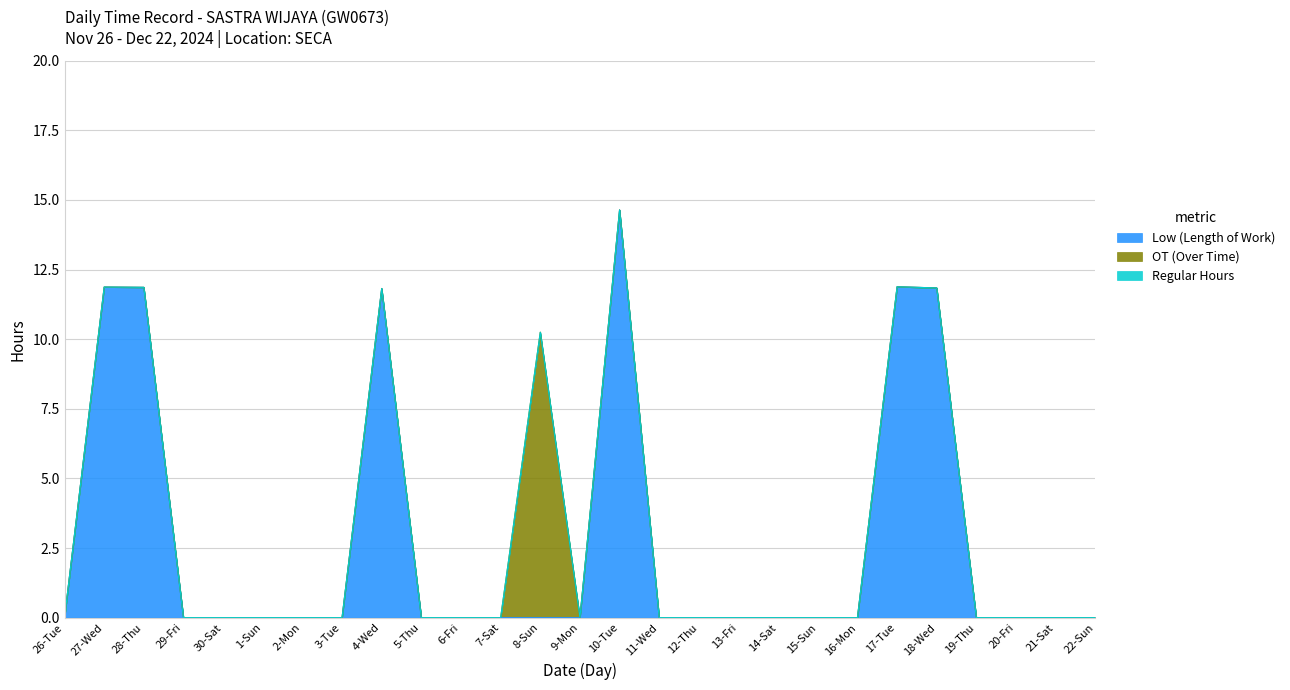

Reading left to right, list all the values displayed in this chart.

Low (Length of Work): 26-Tue=0.0	27-Wed=11.9	28-Thu=11.9	29-Fri=0.0	30-Sat=0.0	1-Sun=0.0	2-Mon=0.0	3-Tue=0.0	4-Wed=11.8	5-Thu=0.0	6-Fri=0.0	7-Sat=0.0	8-Sun=0.0	9-Mon=0.0	10-Tue=14.6	11-Wed=0.0	12-Thu=0.0	13-Fri=0.0	14-Sat=0.0	15-Sun=0.0	16-Mon=0.0	17-Tue=11.9	18-Wed=11.8	19-Thu=0.0	20-Fri=0.0	21-Sat=0.0	22-Sun=0.0
OT (Over Time): 26-Tue=0.0	27-Wed=0.0	28-Thu=0.0	29-Fri=0.0	30-Sat=0.0	1-Sun=0.0	2-Mon=0.0	3-Tue=0.0	4-Wed=0.0	5-Thu=0.0	6-Fri=0.0	7-Sat=0.0	8-Sun=10.2	9-Mon=0.0	10-Tue=0.0	11-Wed=0.0	12-Thu=0.0	13-Fri=0.0	14-Sat=0.0	15-Sun=0.0	16-Mon=0.0	17-Tue=0.0	18-Wed=0.0	19-Thu=0.0	20-Fri=0.0	21-Sat=0.0	22-Sun=0.0
Regular Hours: 26-Tue=0.0	27-Wed=0.0	28-Thu=0.0	29-Fri=0.0	30-Sat=0.0	1-Sun=0.0	2-Mon=0.0	3-Tue=0.0	4-Wed=0.0	5-Thu=0.0	6-Fri=0.0	7-Sat=0.0	8-Sun=0.0	9-Mon=0.0	10-Tue=0.0	11-Wed=0.0	12-Thu=0.0	13-Fri=0.0	14-Sat=0.0	15-Sun=0.0	16-Mon=0.0	17-Tue=0.0	18-Wed=0.0	19-Thu=0.0	20-Fri=0.0	21-Sat=0.0	22-Sun=0.0